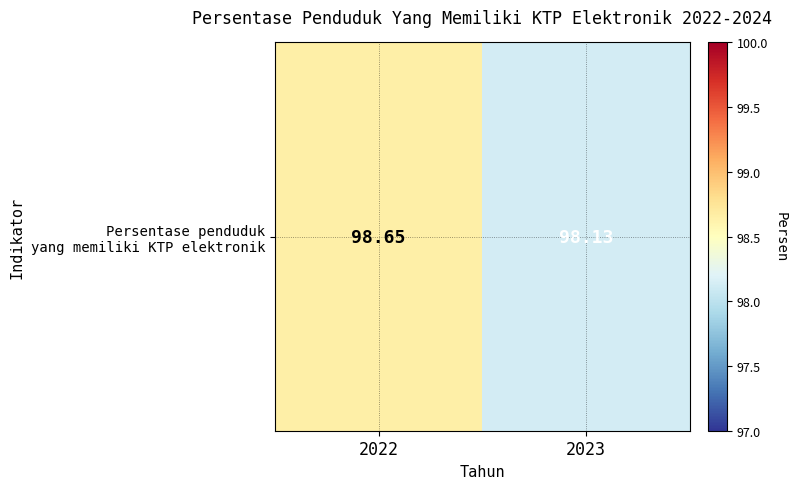

What is the difference between the maximum and minimum values?

0.5